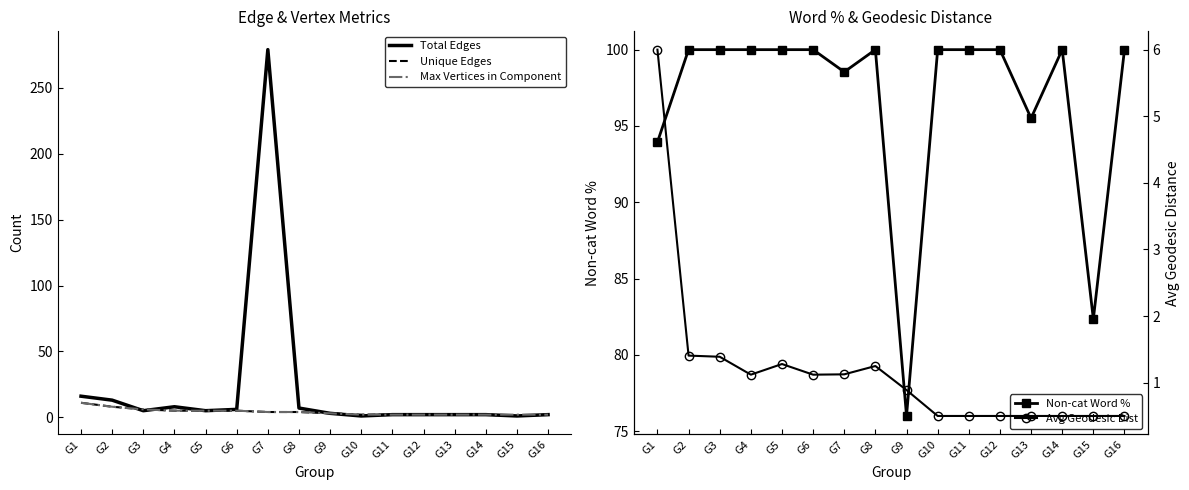

Which series has the widest spread of values?

Total Edges